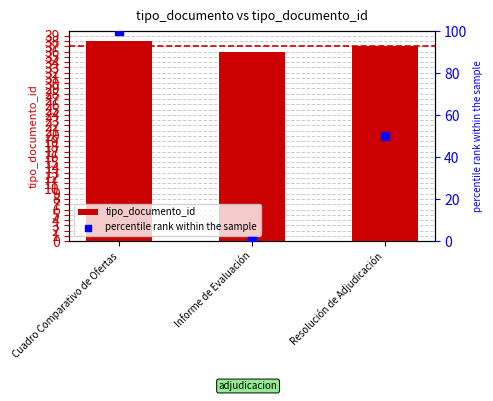

At which category is the sum across all series the highest?

Cuadro Comparativo de Ofertas